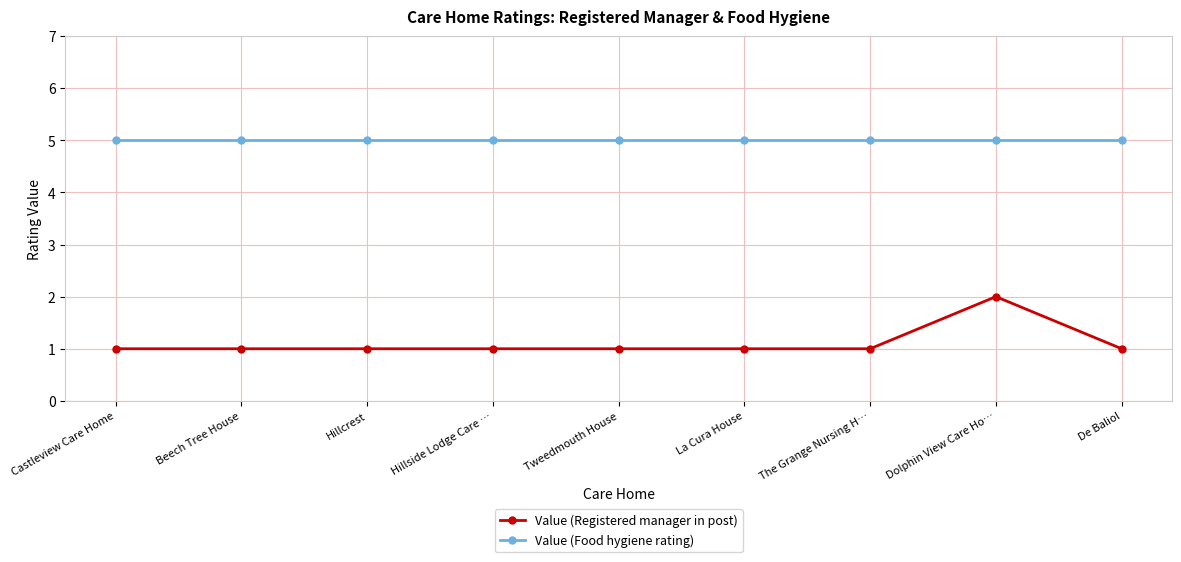

Is it true that Value (Food hygiene rating) equals 7 at Tweedmouth House?

False